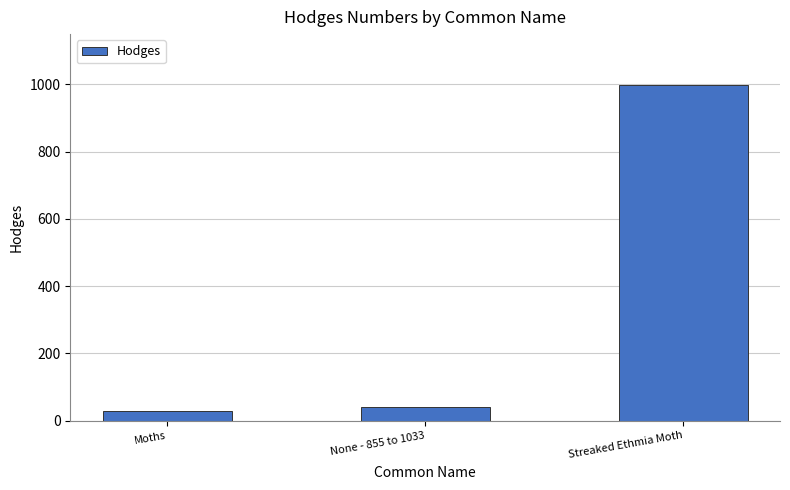

Does the chart contain any negative values?

No